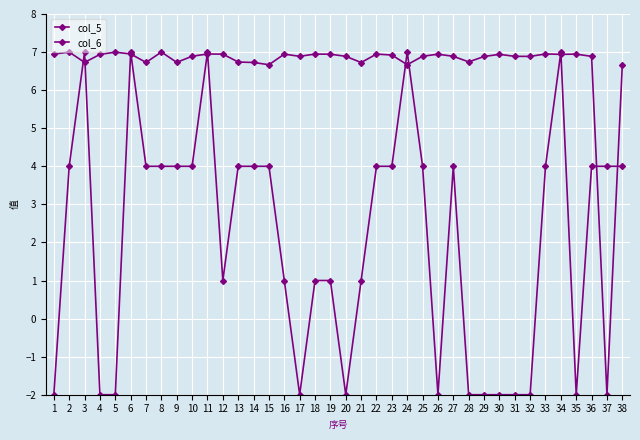

How many values in col_6 are above zero?

37